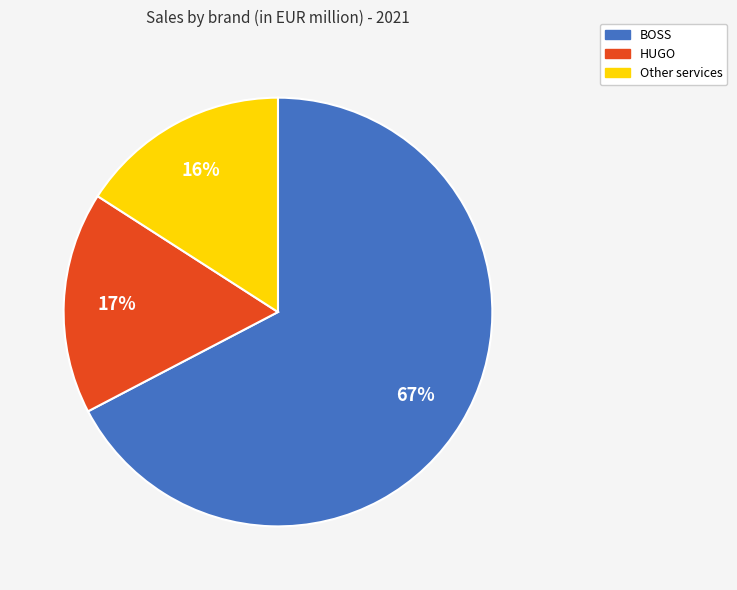

How many slices are in this pie chart?

3